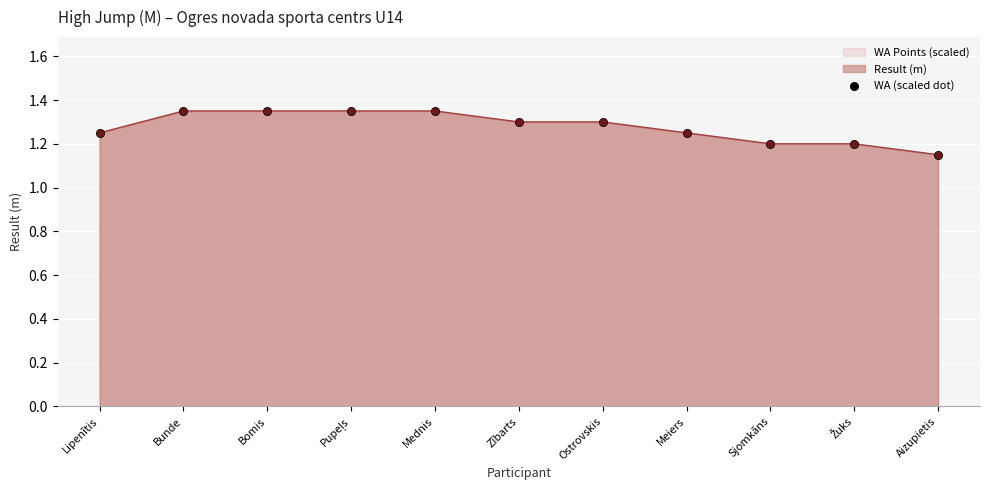

What is the change in value from Zībarts to Sjomkāns?

-0.1